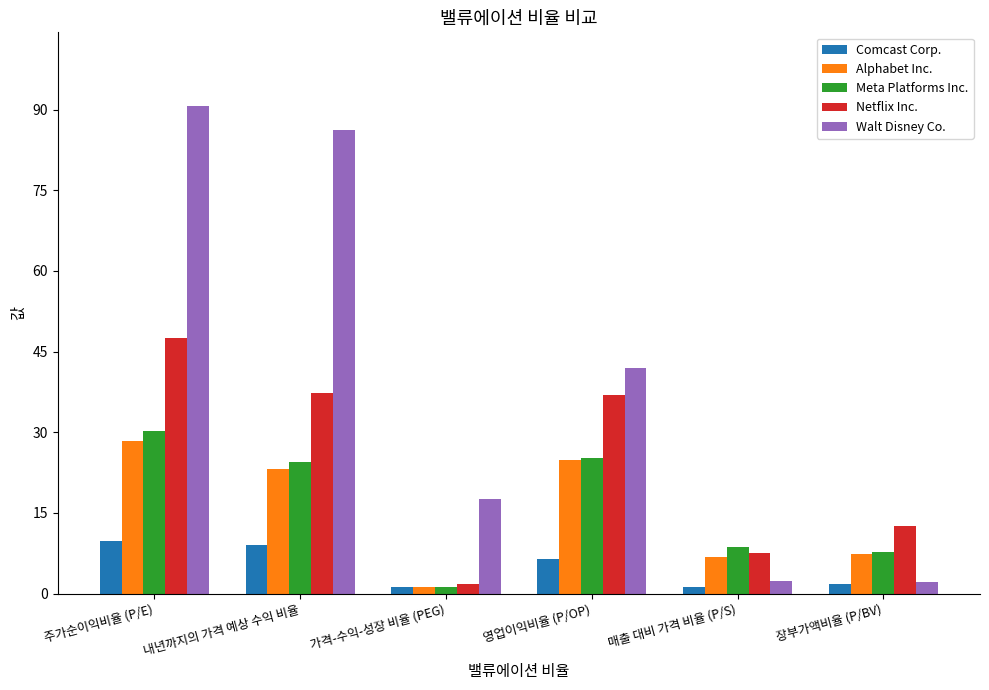

Rank the series by their maximum value, from lowest to highest.

Comcast Corp., Alphabet Inc., Meta Platforms Inc., Netflix Inc., Walt Disney Co.